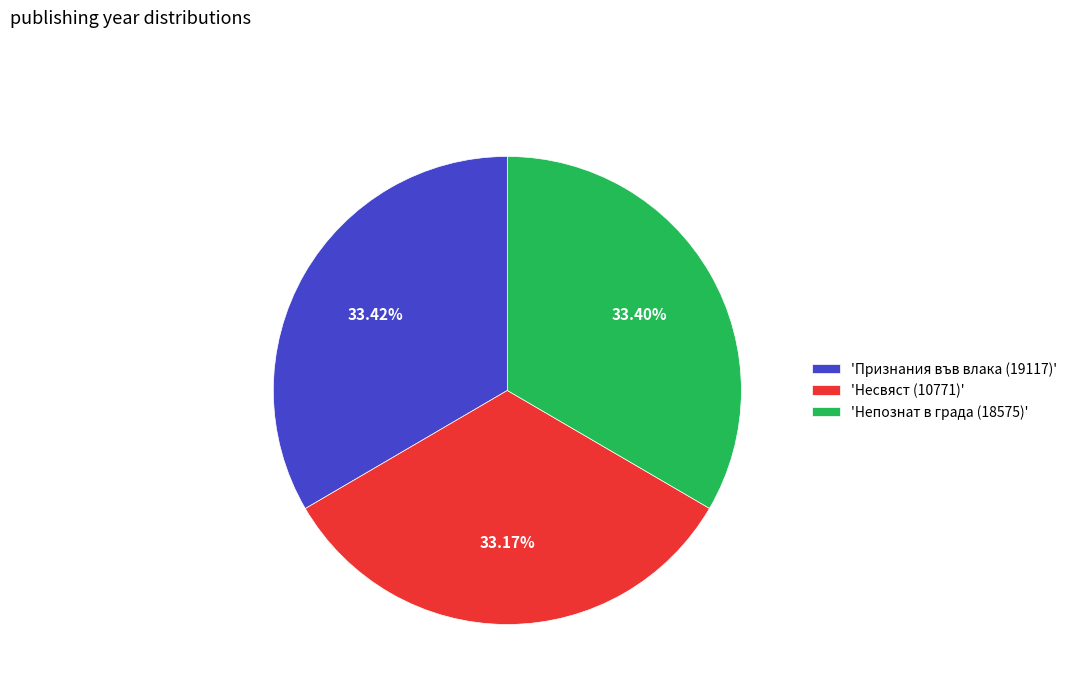

Is there a majority slice in this chart?

No